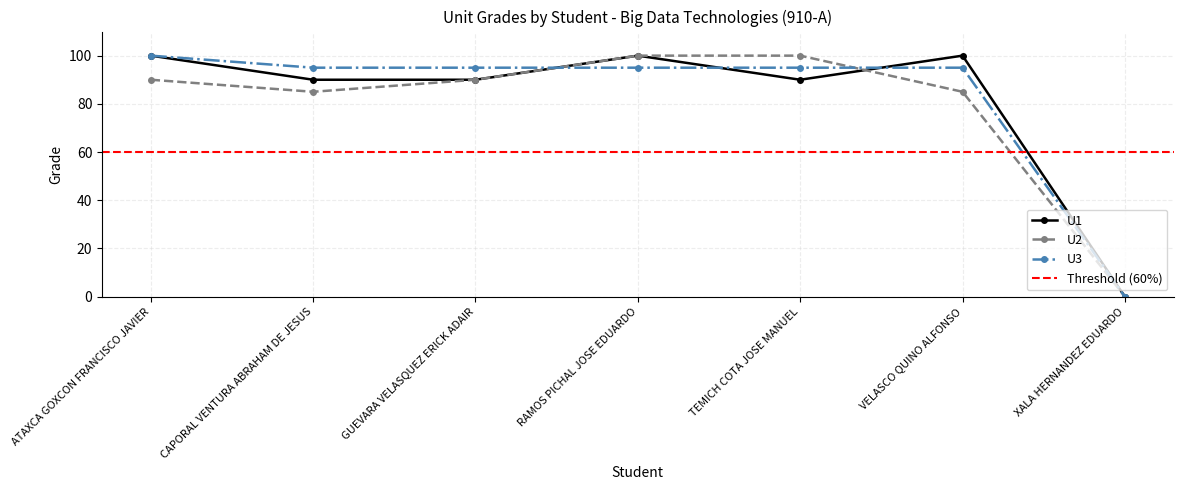

Reading left to right, what are all the values shown in this chart?

U1: 100	90	90	100	90	100	0
U2: 90	85	90	100	100	85	0
U3: 100	95	95	95	95	95	0